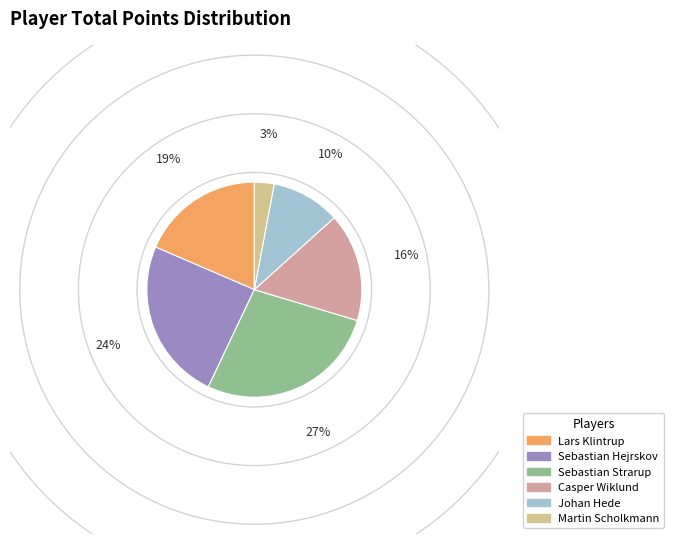

Do Casper Wiklund and Sebastian Strarup together represent more than half of the pie?

No